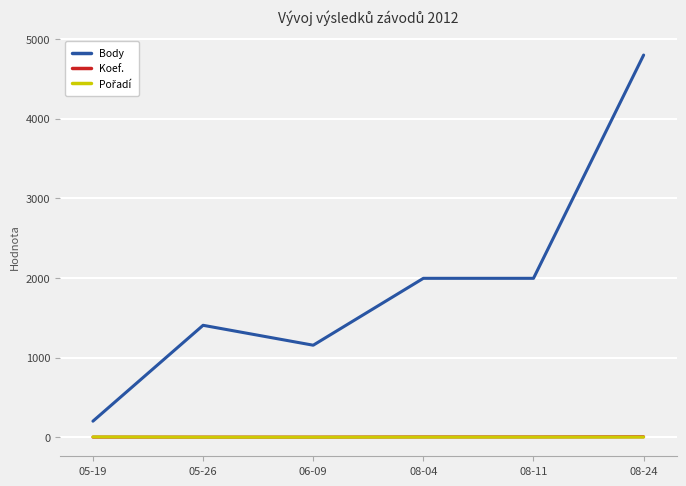

Which series changed the most between 08-11 and 08-24?

Body